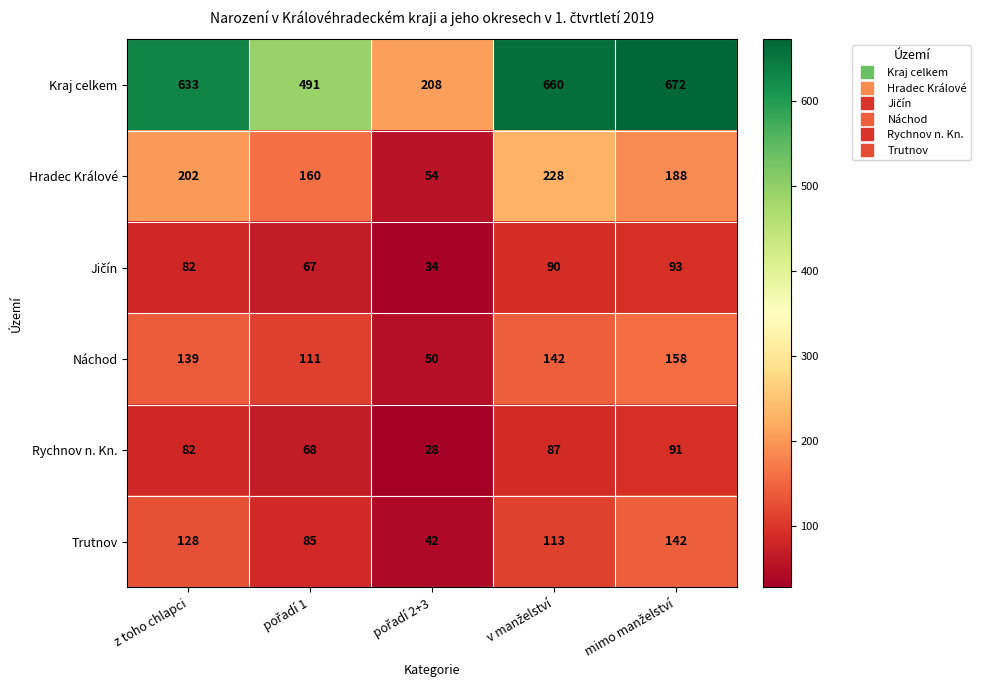

What is the minimum value shown in the chart?

28